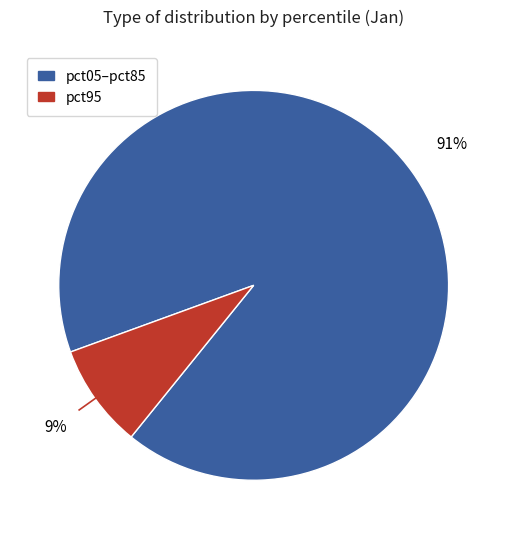

Is there a majority slice in this chart?

Yes